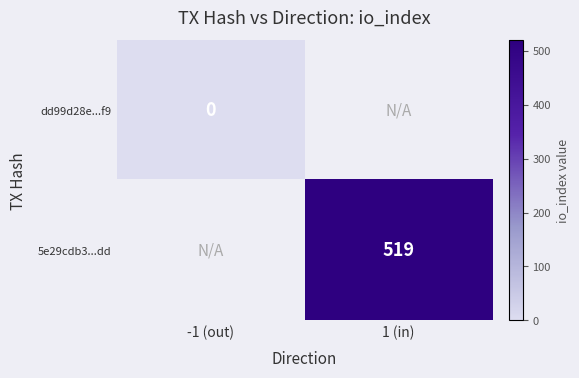

Is it true that 5e29cdb3...dd equals 871 at 1 (in)?

False